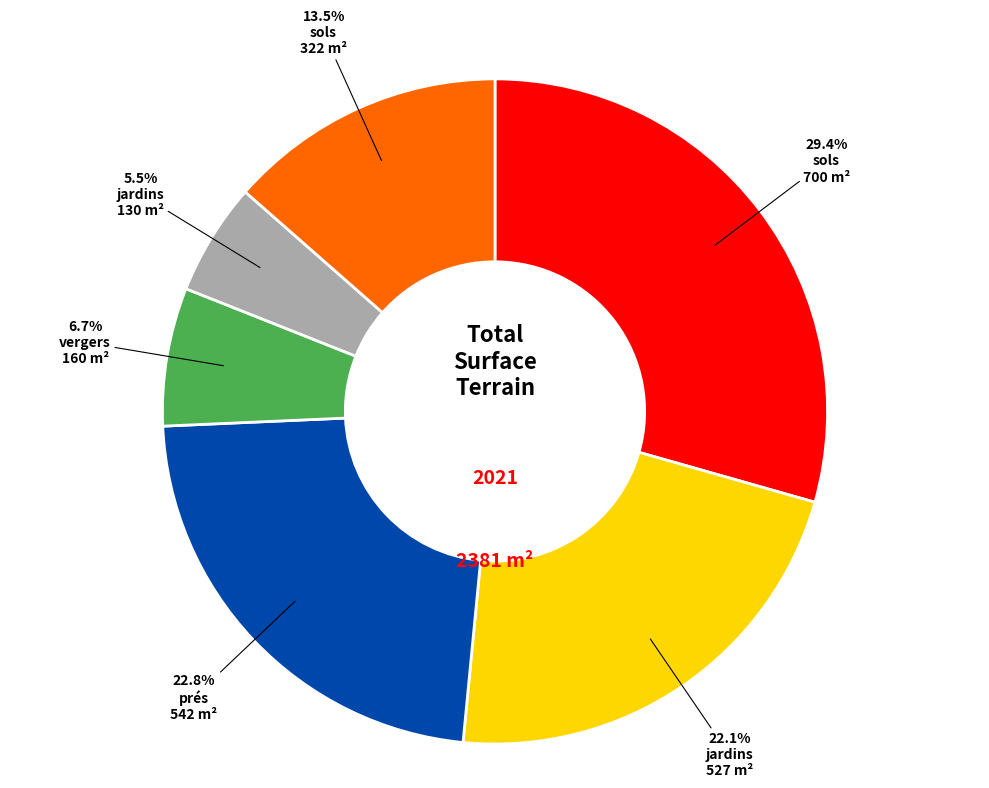

Is there a majority slice in this chart?

No